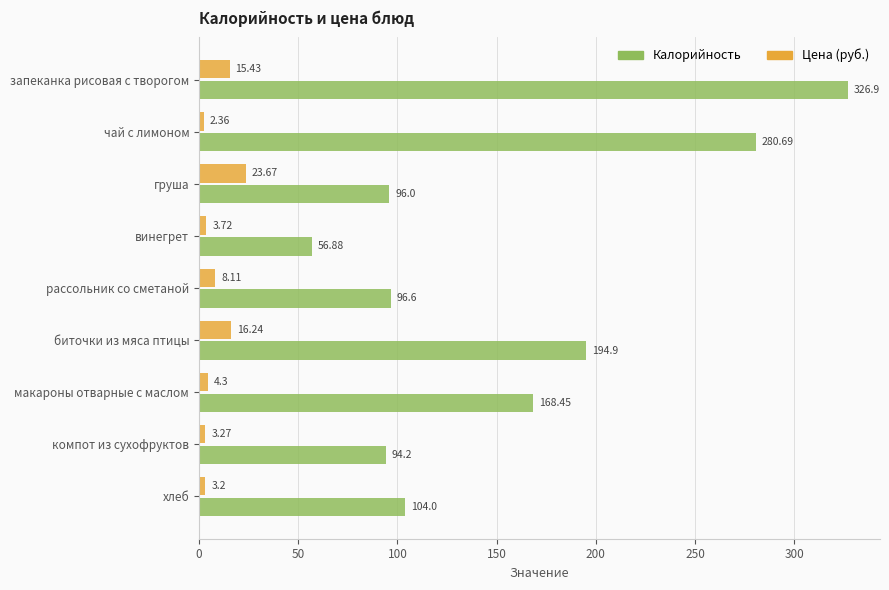

What is the total value across all series at чай с лимоном?

283.1